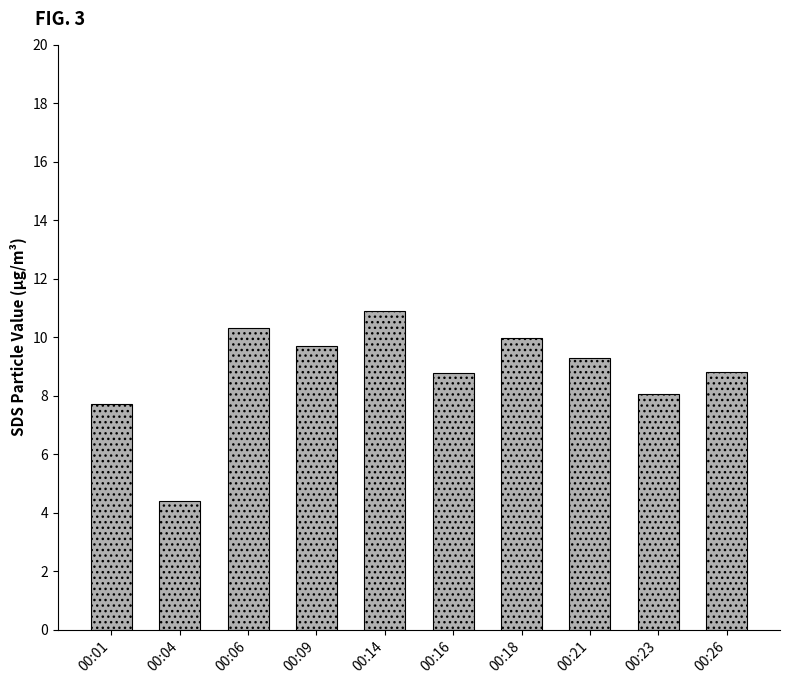

Between 00:01 and 00:26, which is larger?

00:26